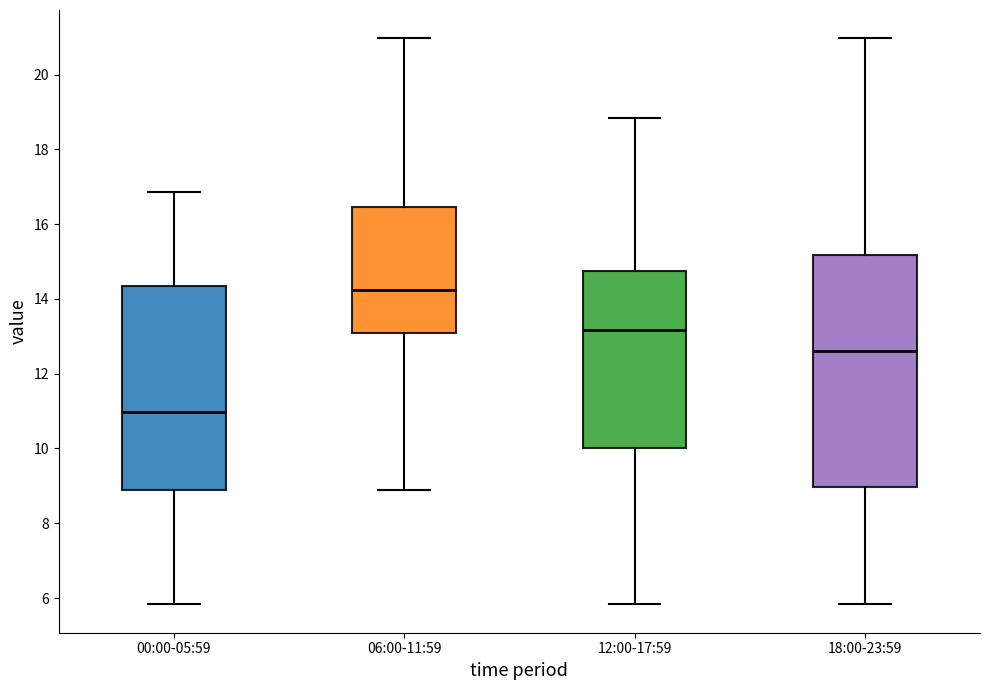

Which box has the lowest median line?

00:00-05:59